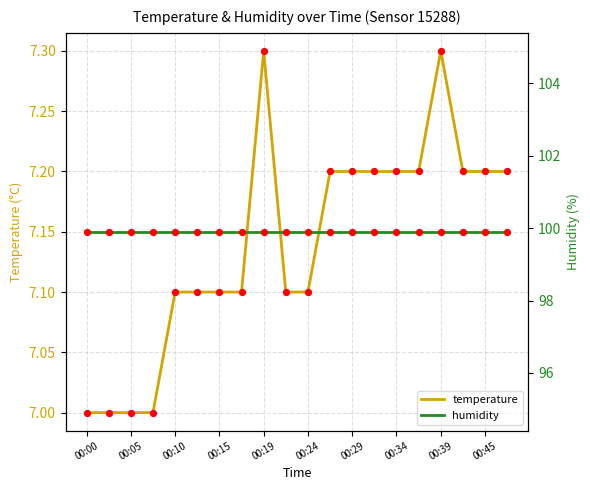

Which series contains the highest Y value?

humidity